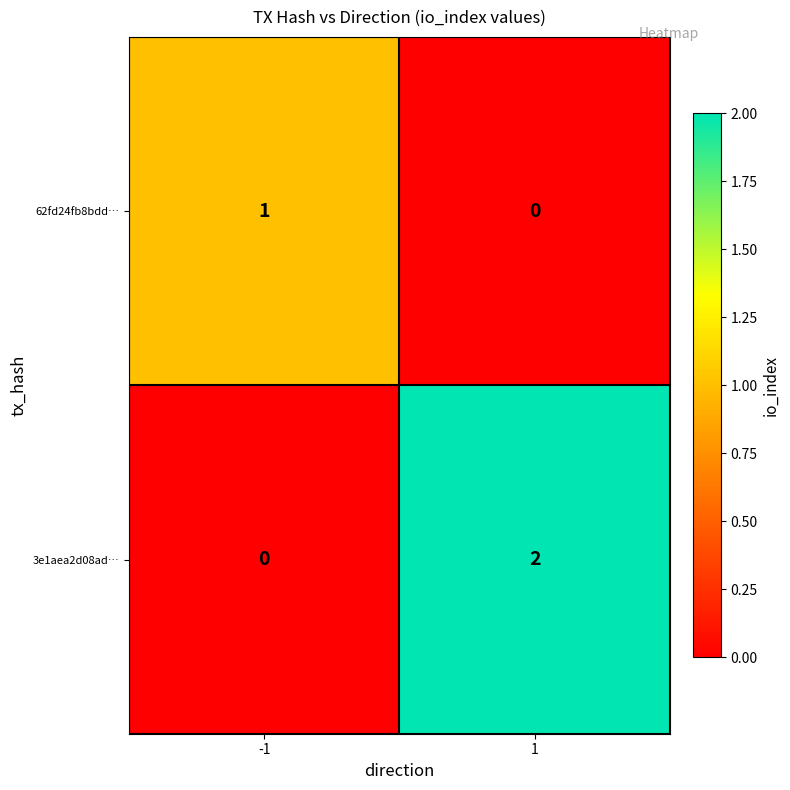

How many values in the 3e1aea2d08ad… series are below 2?

1